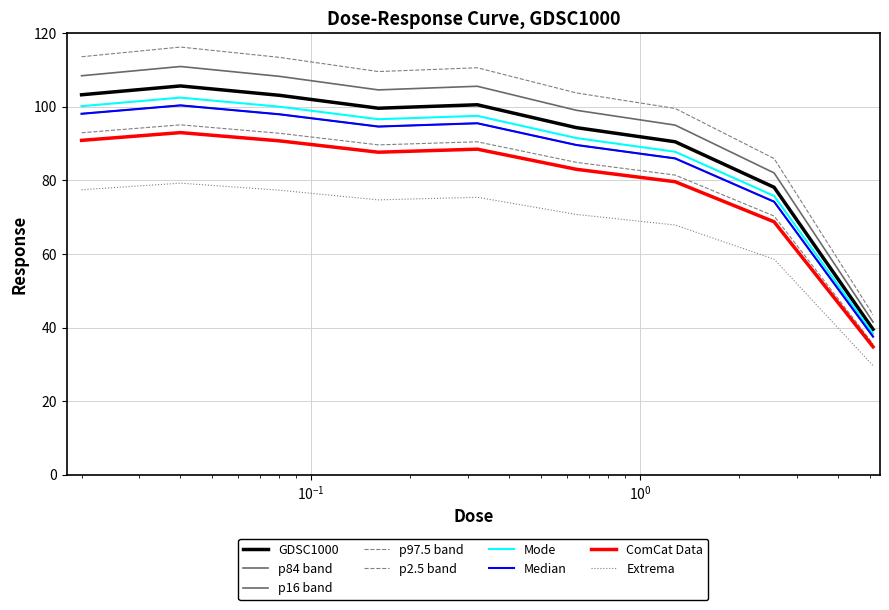

Is this an area chart (filled region under the line)?

No